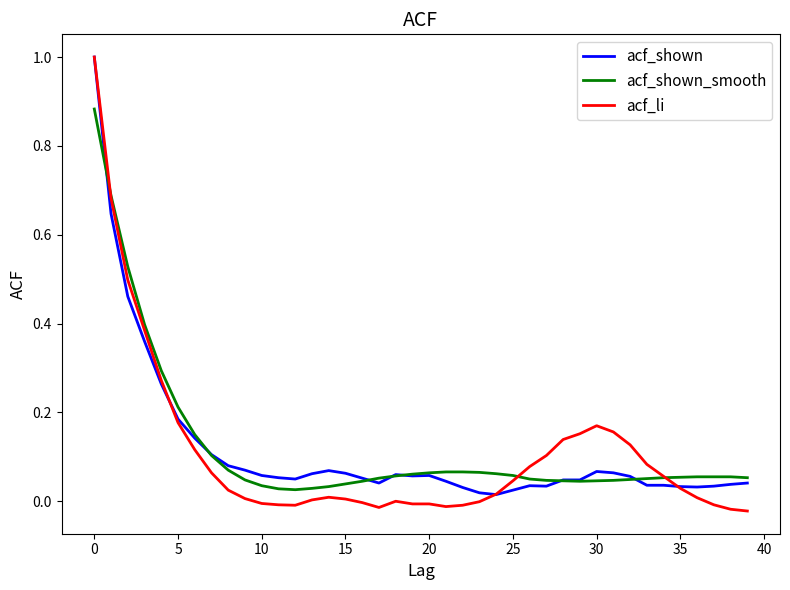

What is the maximum value for acf_shown?

1.0